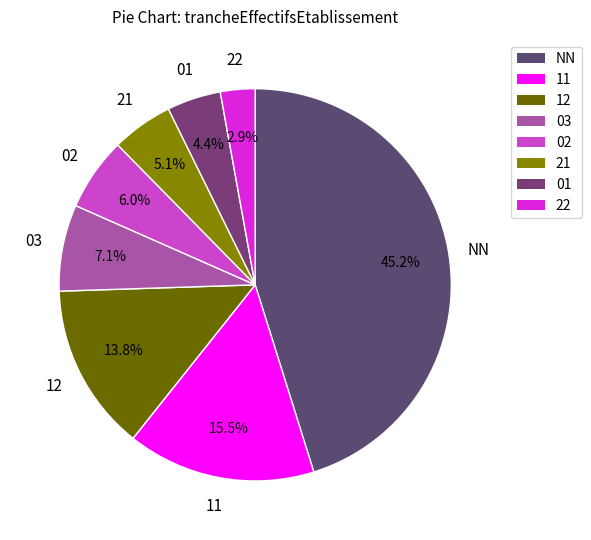

What portion of the pie excludes 01?

95.6%